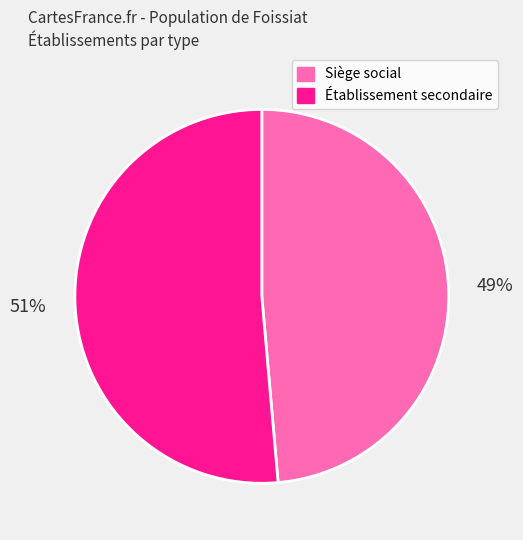

To the nearest percent, what is the average slice percentage?

50%